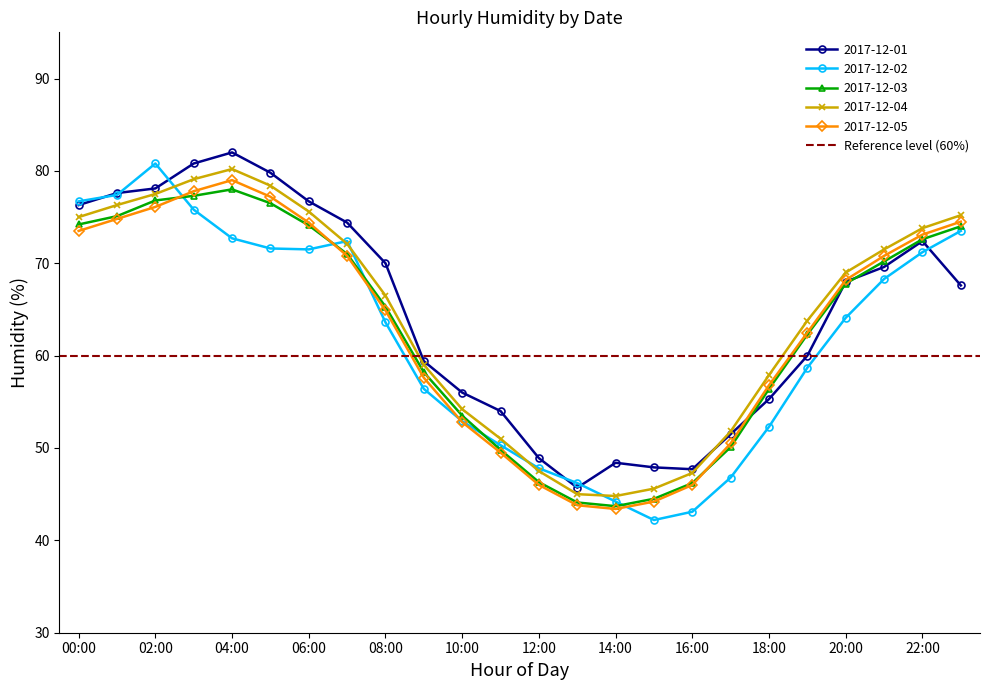

What is the value of the 2017-12-03 point at the 3rd from the left?

76.8